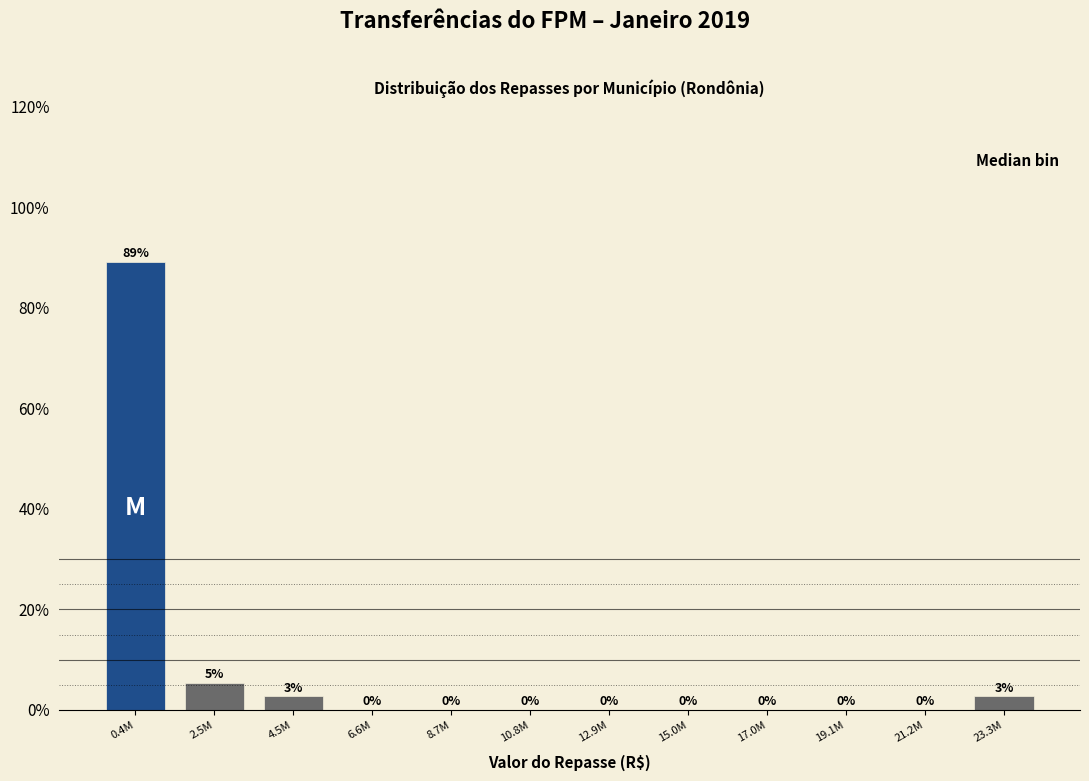

At which category does the chart reach its peak across all series?

0.4M